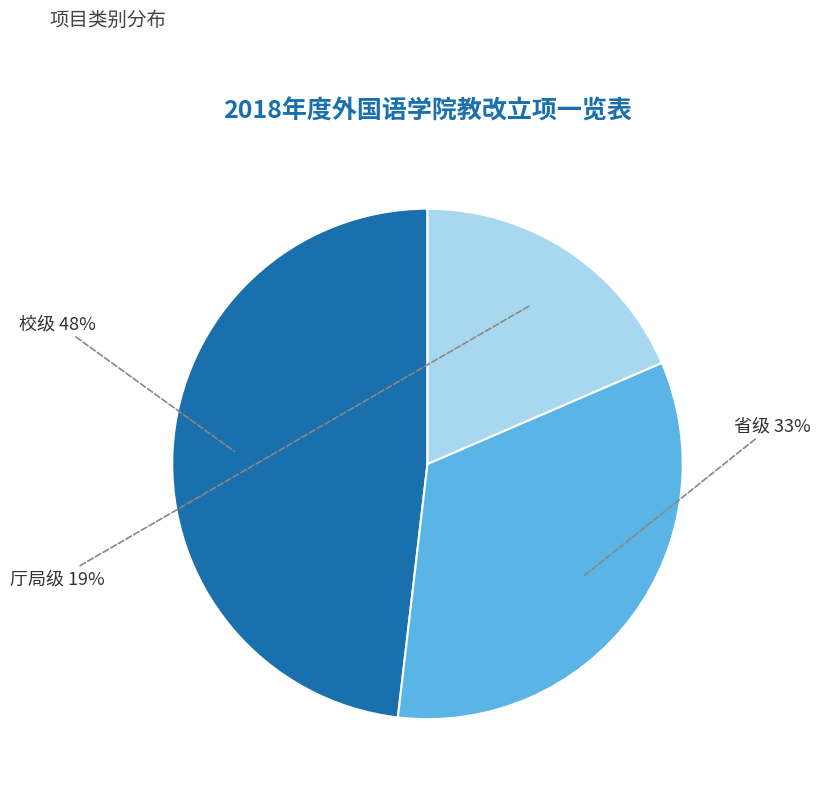

Does any single category account for the majority?

No